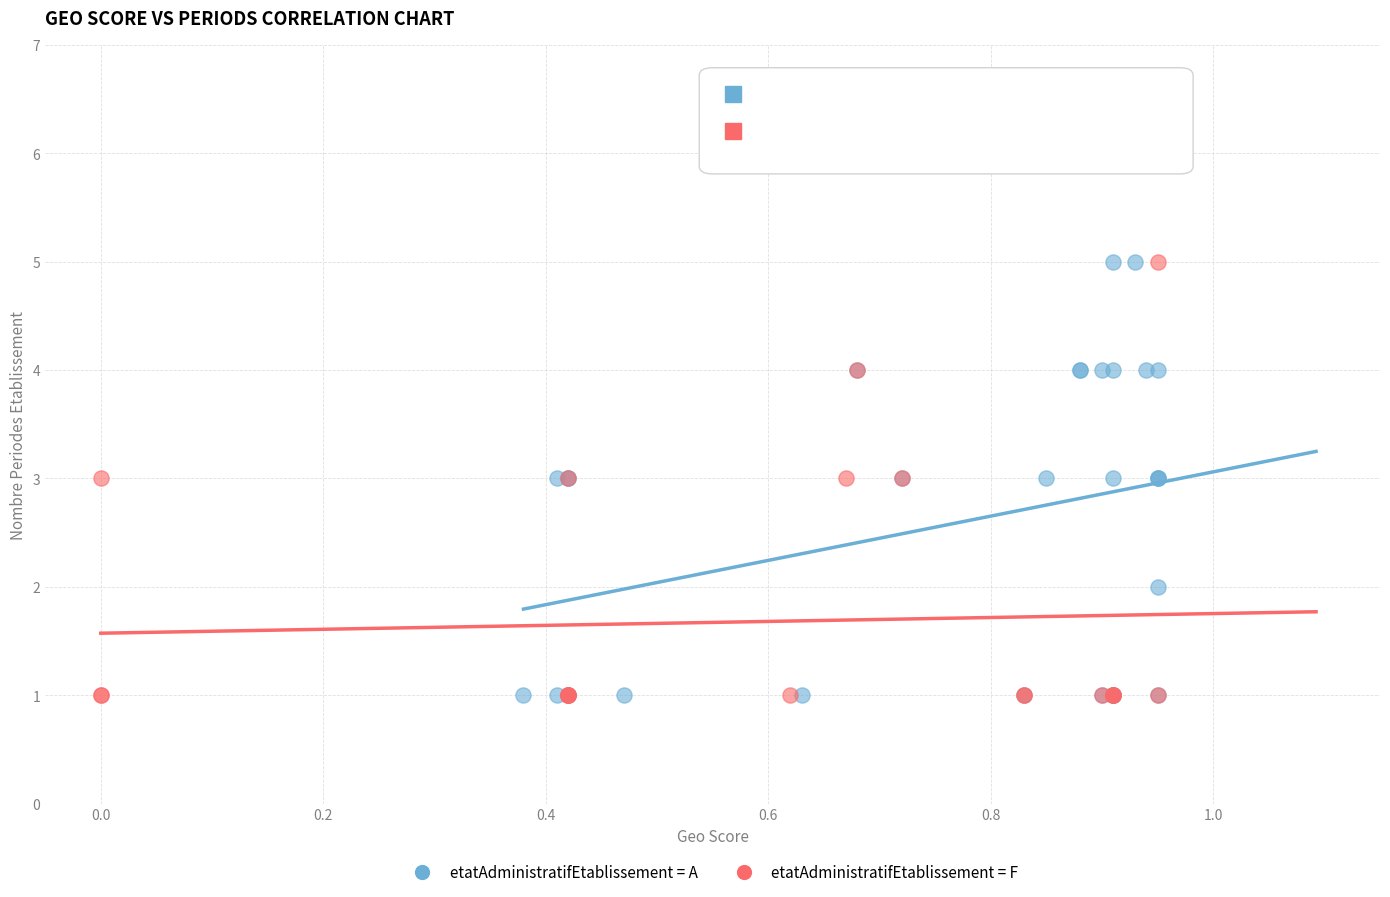

What are all the series names shown in the legend?

etatAdministratifEtablissement = A, etatAdministratifEtablissement = F